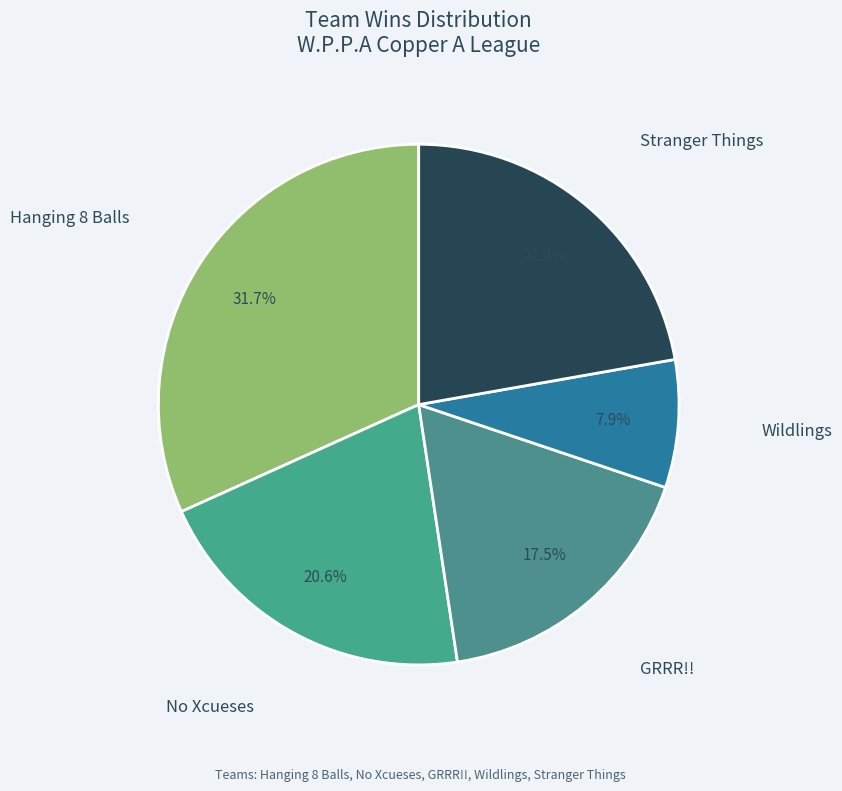

How many segments does this pie chart have?

5